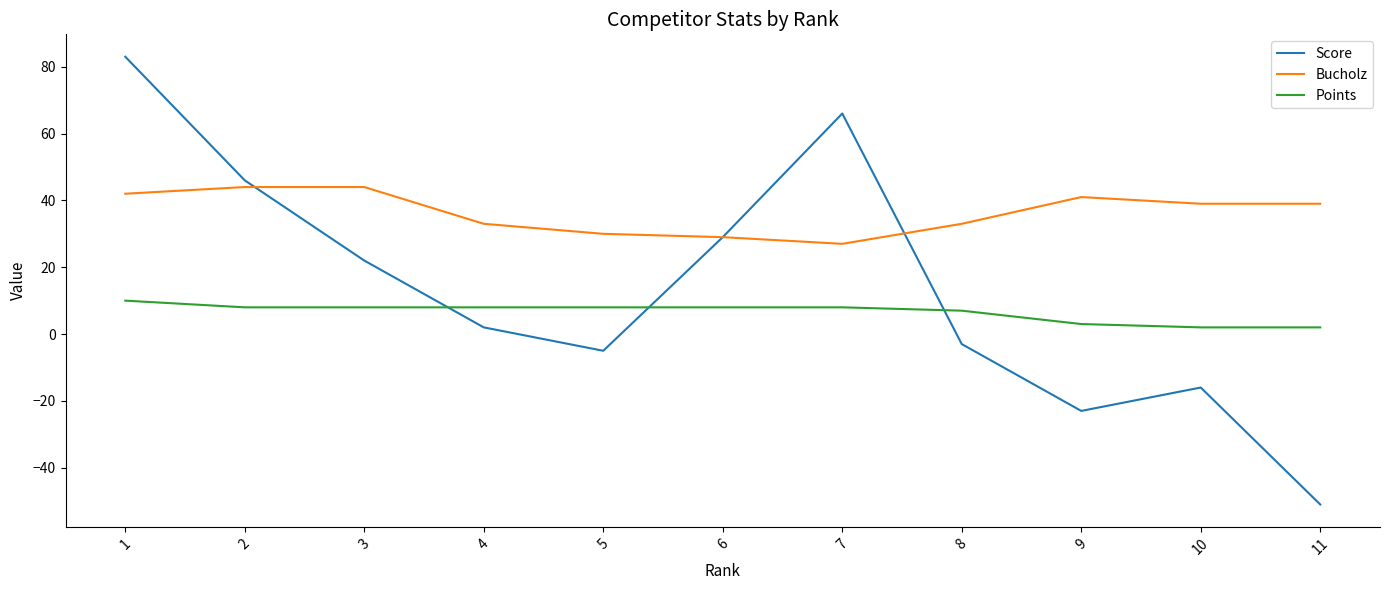

At which label is Points closest to 6?

8